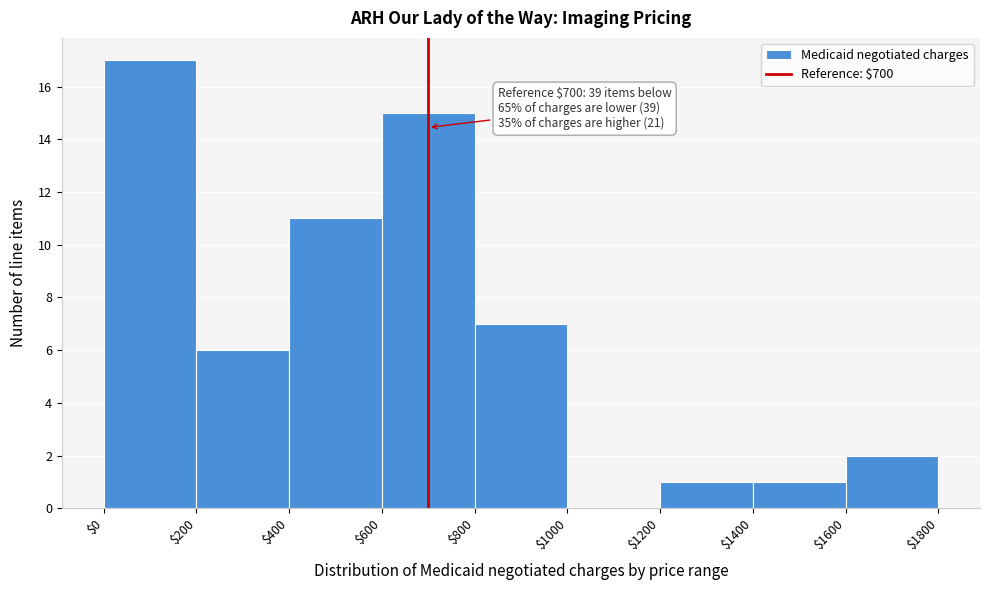

Over which range of the x-axis is the bar tallest?

$0 to $200